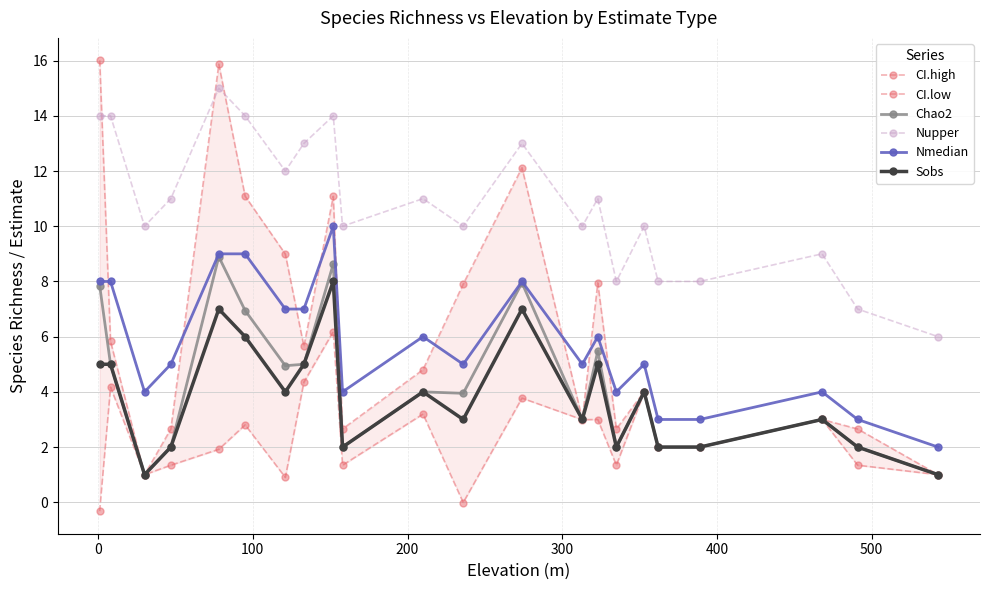

What is the minimum value for Nupper?

6.0